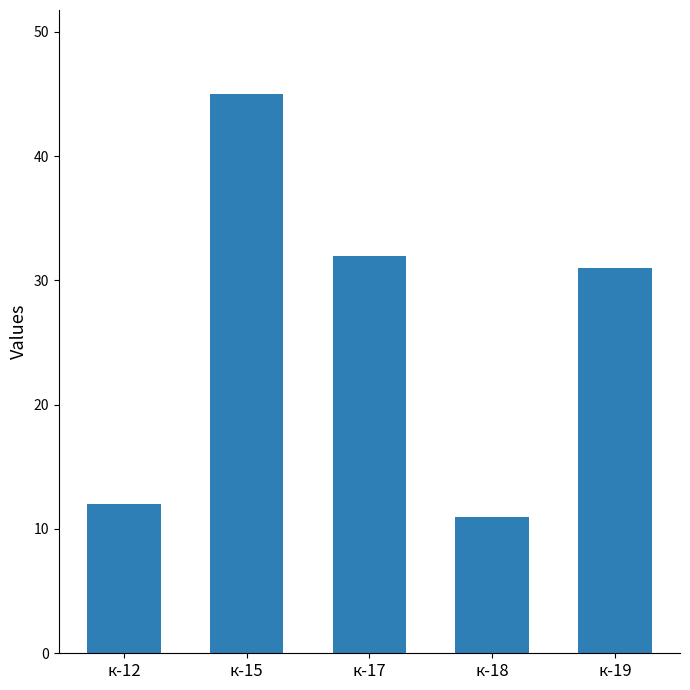

Does the chart contain any negative values?

No